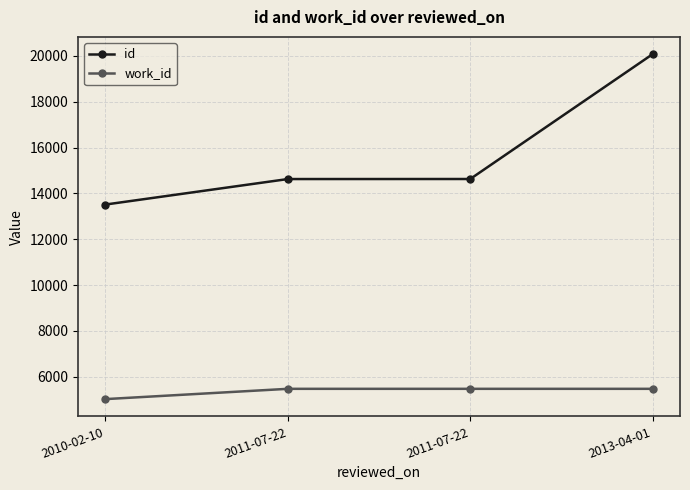

Rank the series by their maximum value, from highest to lowest.

id, work_id